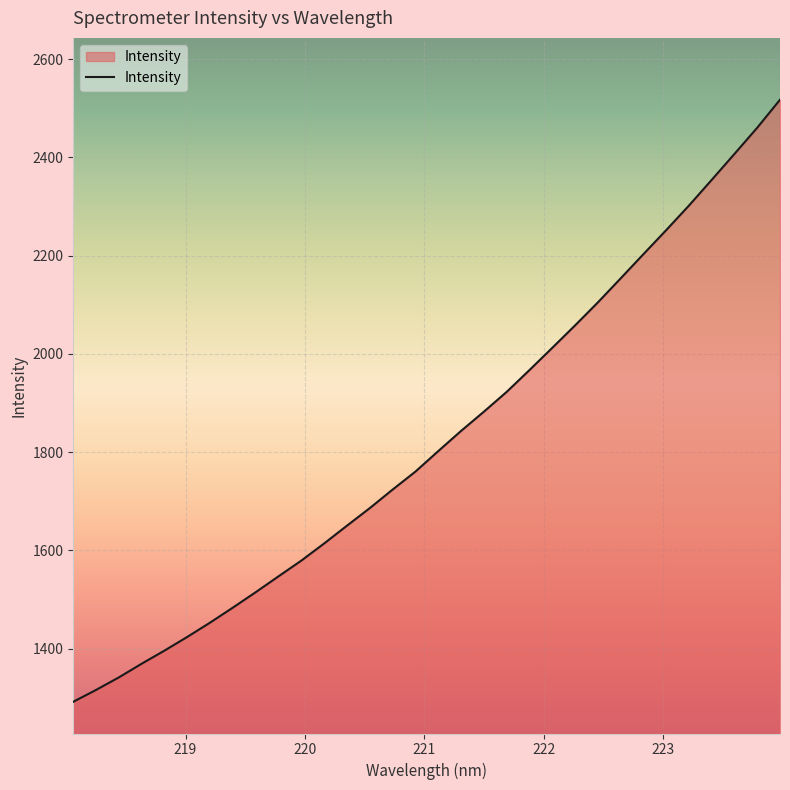

Does the chart have visible grid lines?

Yes